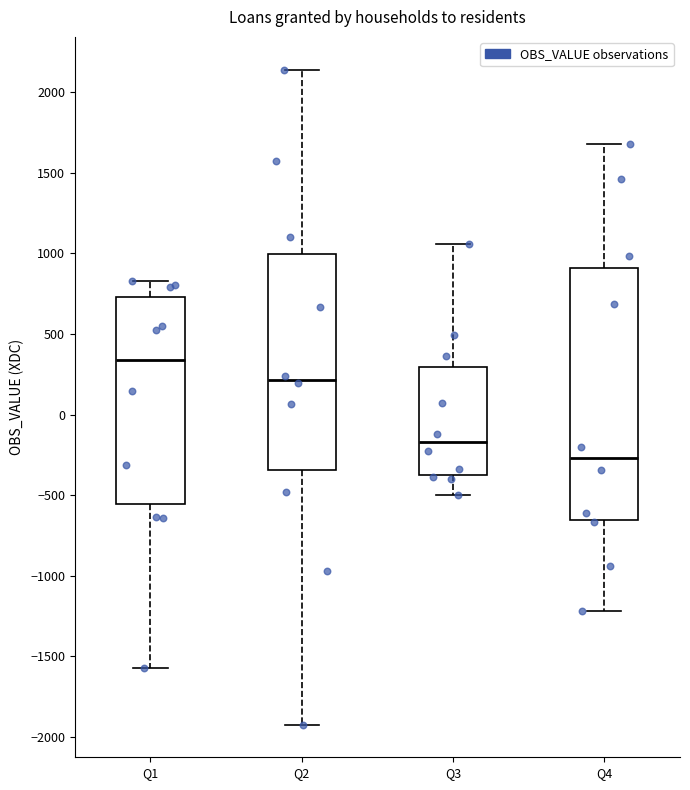

Comparing the boxes themselves (not the whiskers), which one is the tallest?

Q4